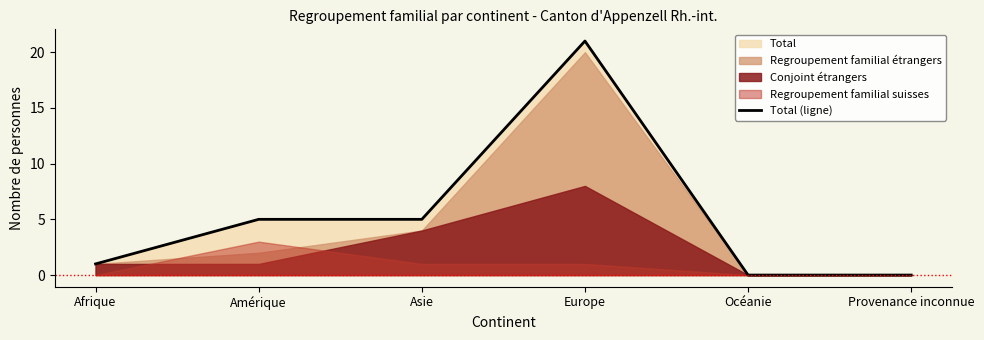

Where does the data first go above 5?

Europe